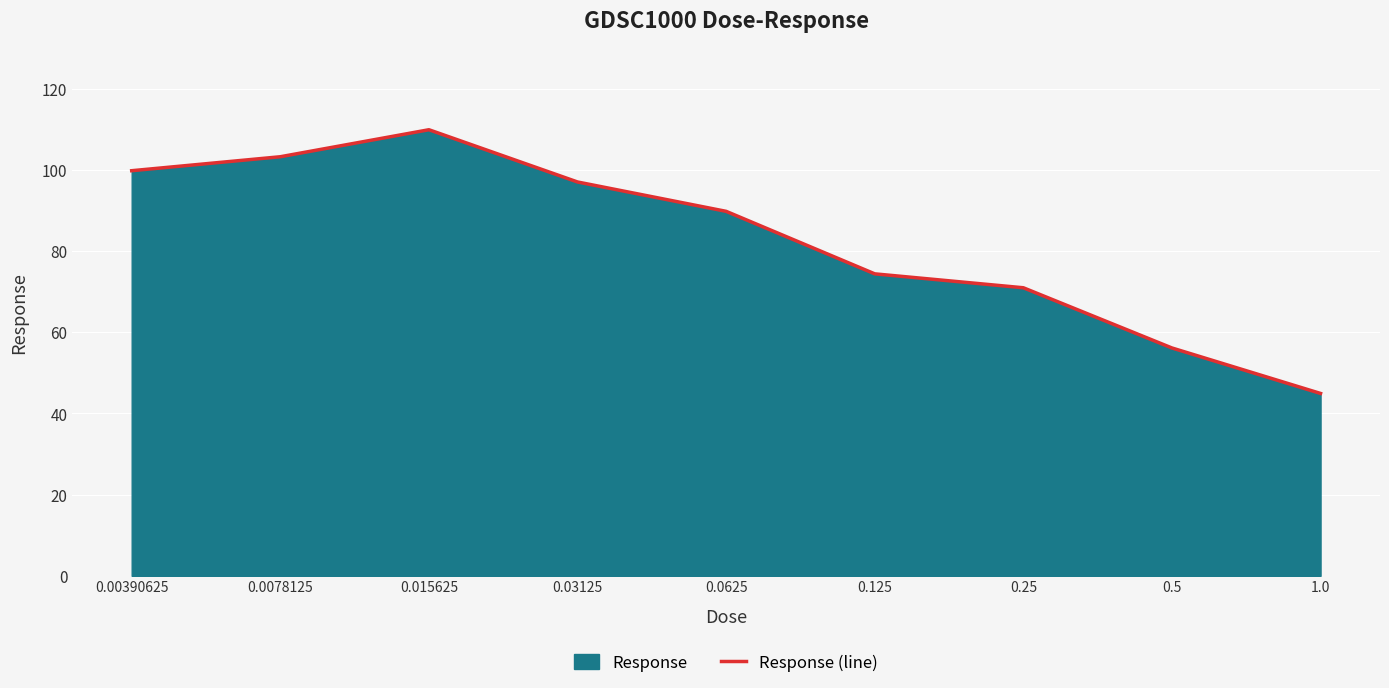

Read the value at 0.125.

74.4